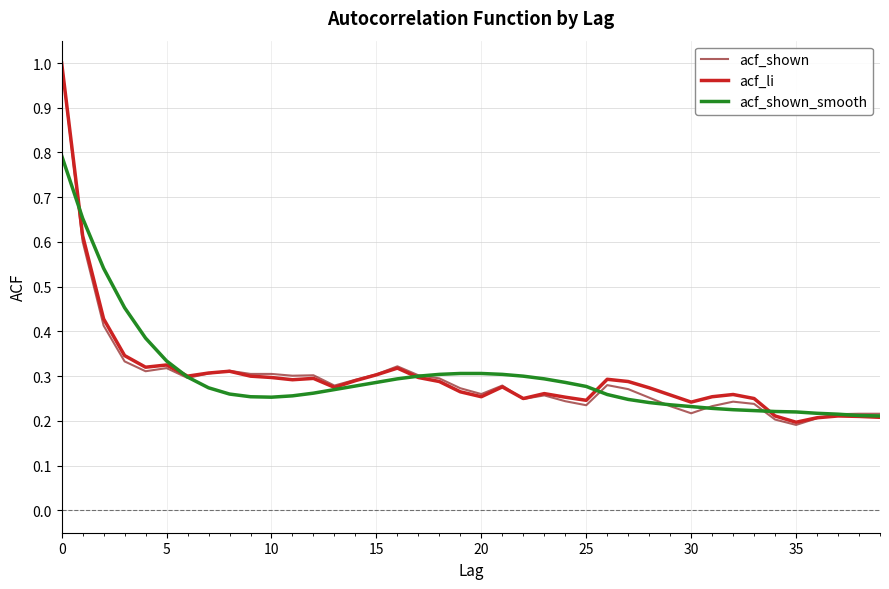

Which series has the largest range (max minus min)?

acf_shown